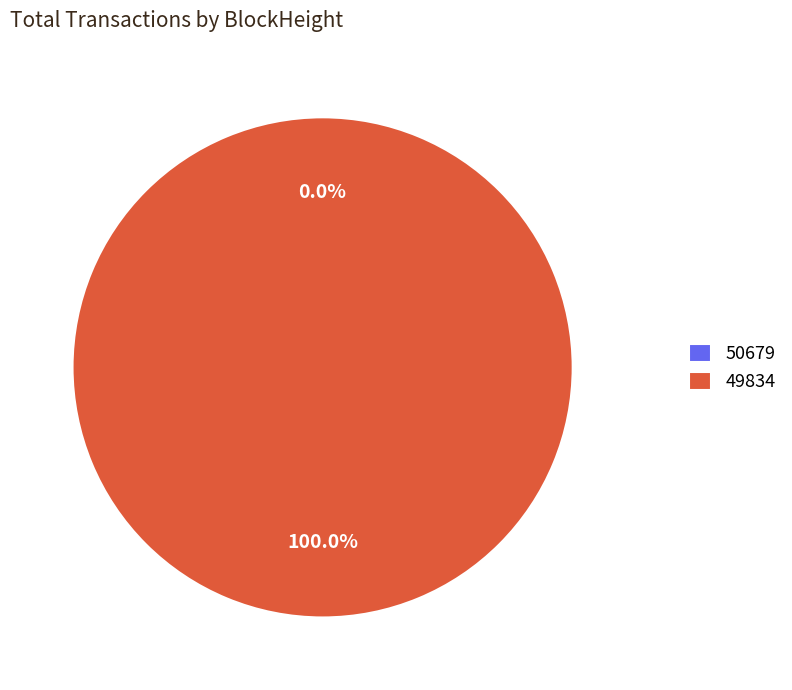

Is 49834 the majority of the pie?

Yes